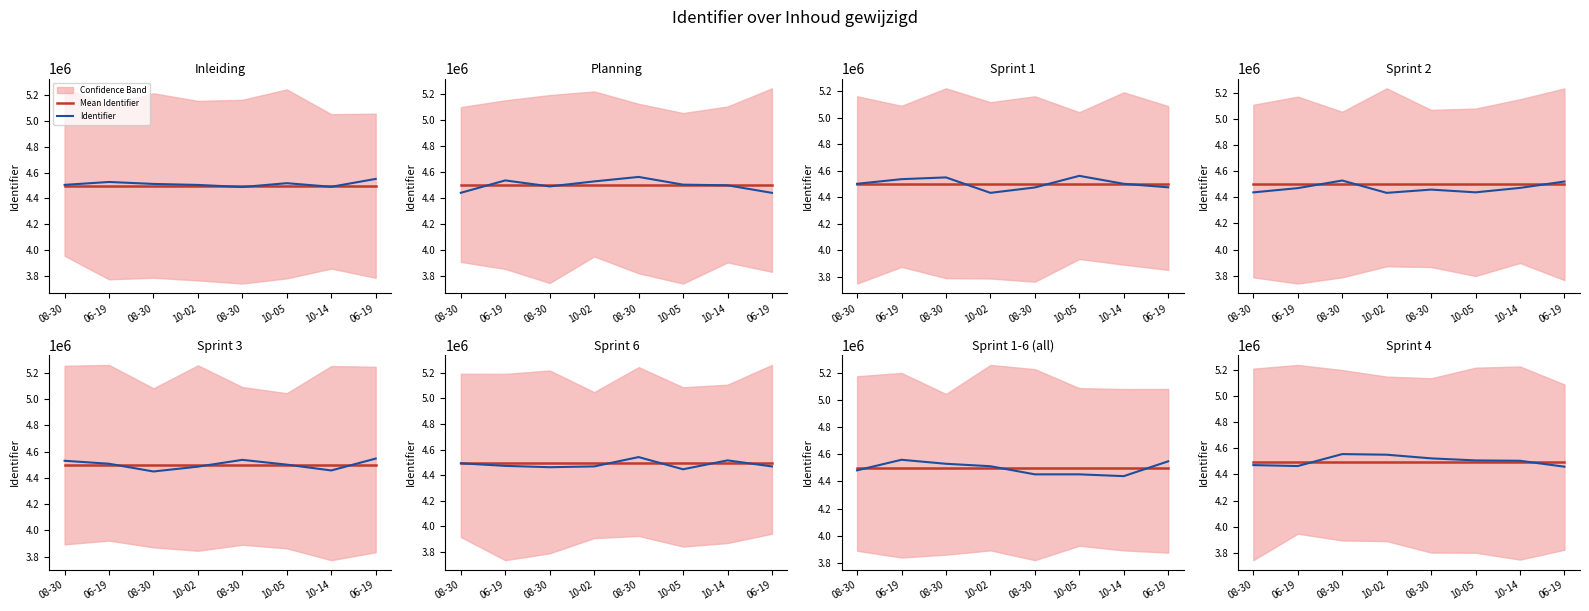

Is this an area chart (filled region under the line)?

No